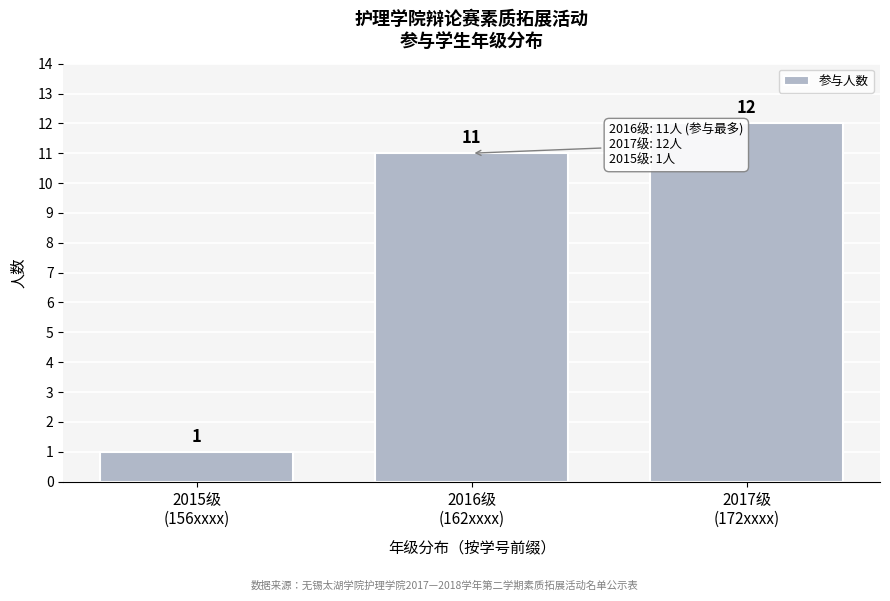

Reading left to right, what are all the values shown in this chart?

1	11	12